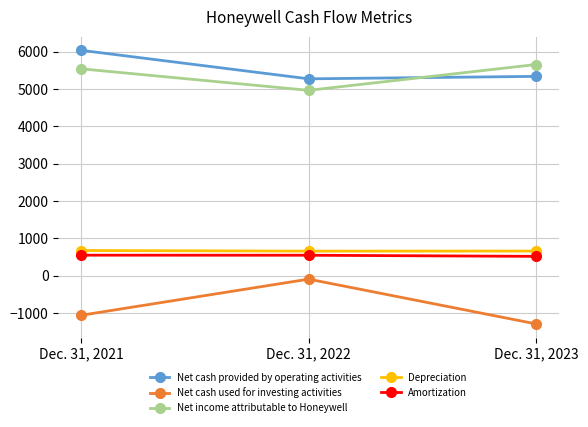

The value of Net income attributable to Honeywell at Dec. 31, 2021 is 2550. True or false?

False